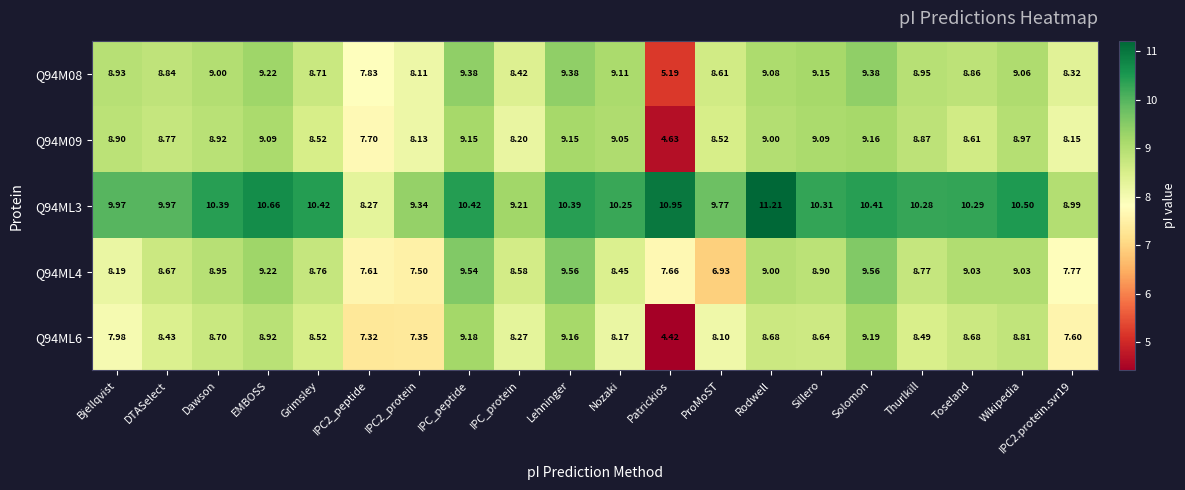

At which label does Q94ML6 reach its minimum?

Patrickios